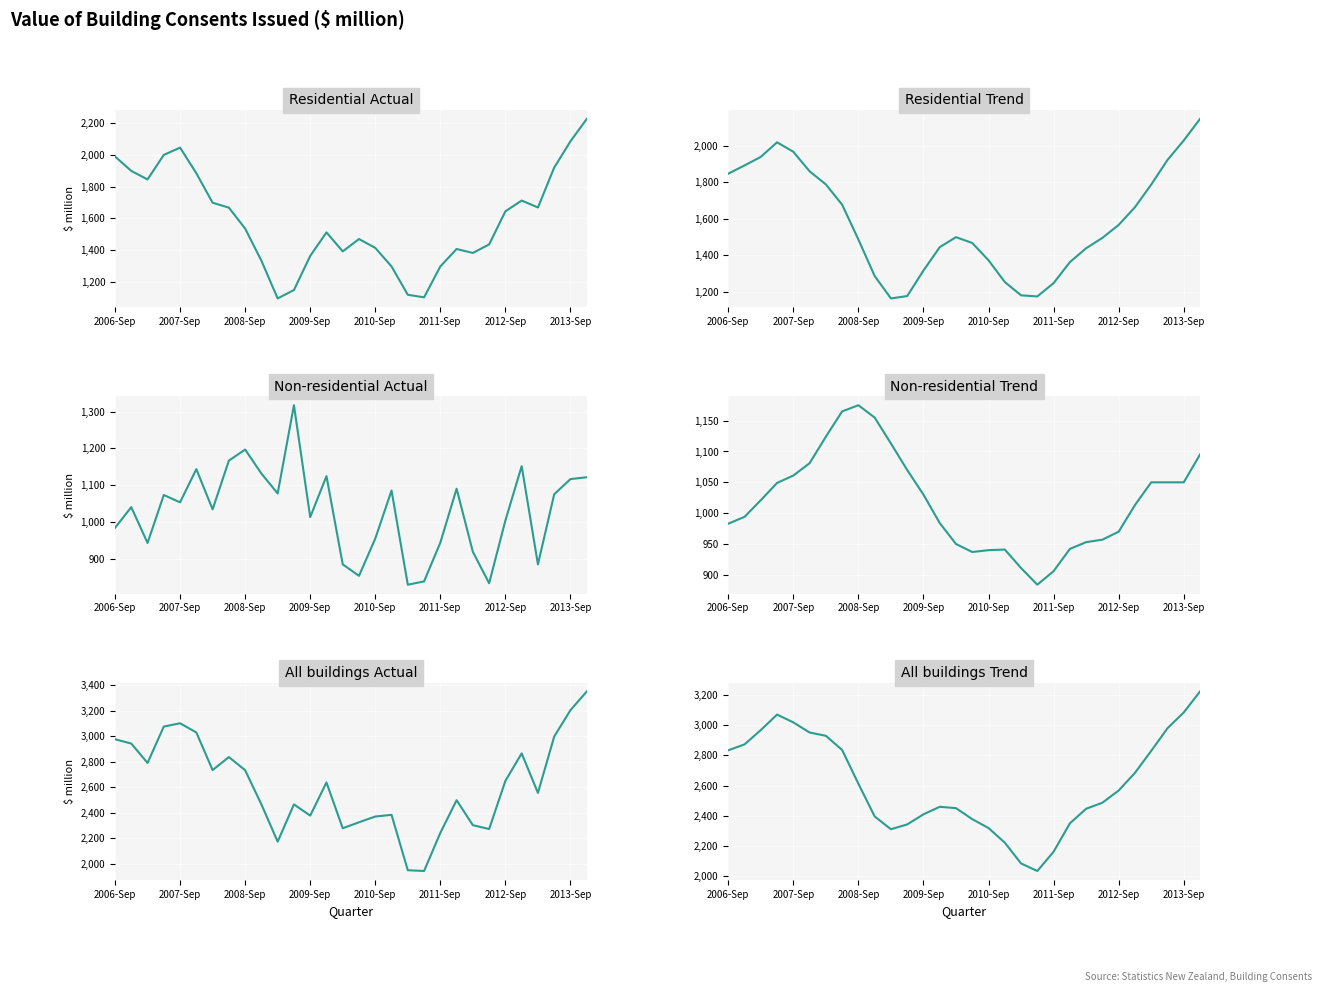

True or false: All buildings Trend and Non-residential Trend cross at least once.

False